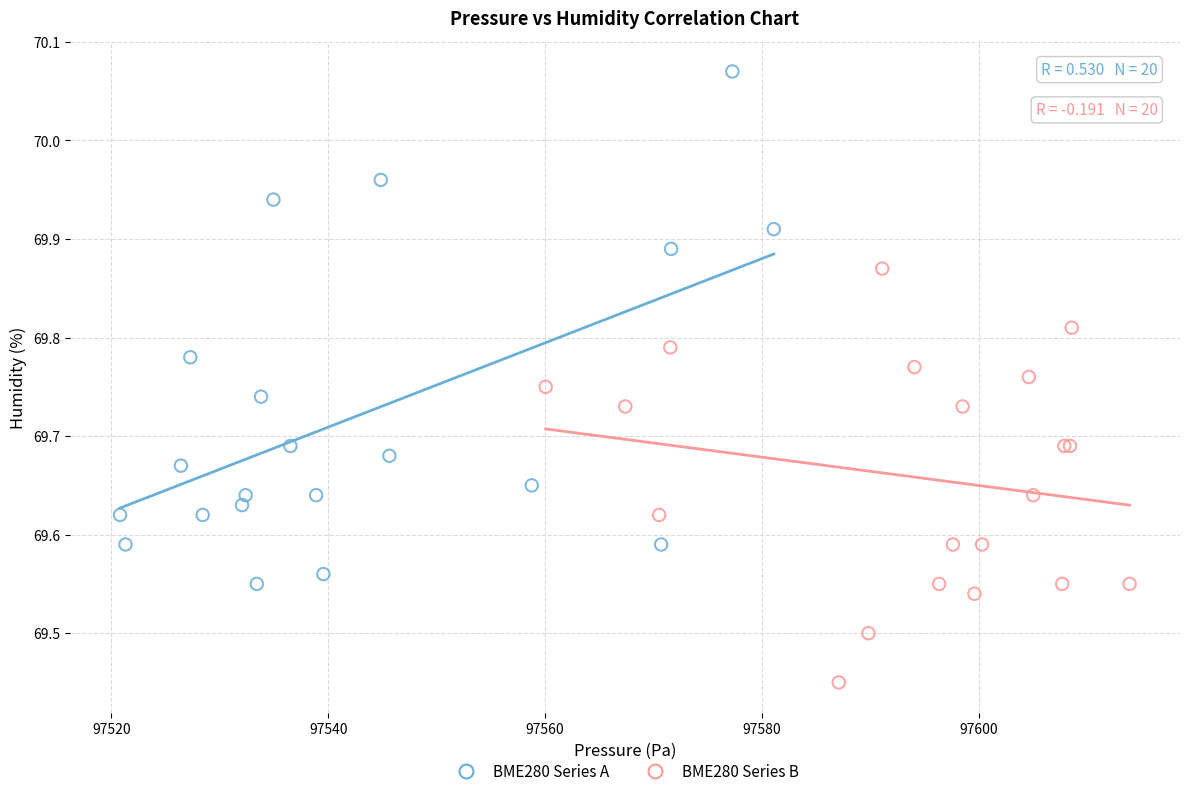

Which series contains the lowest Y value?

BME280 Series B